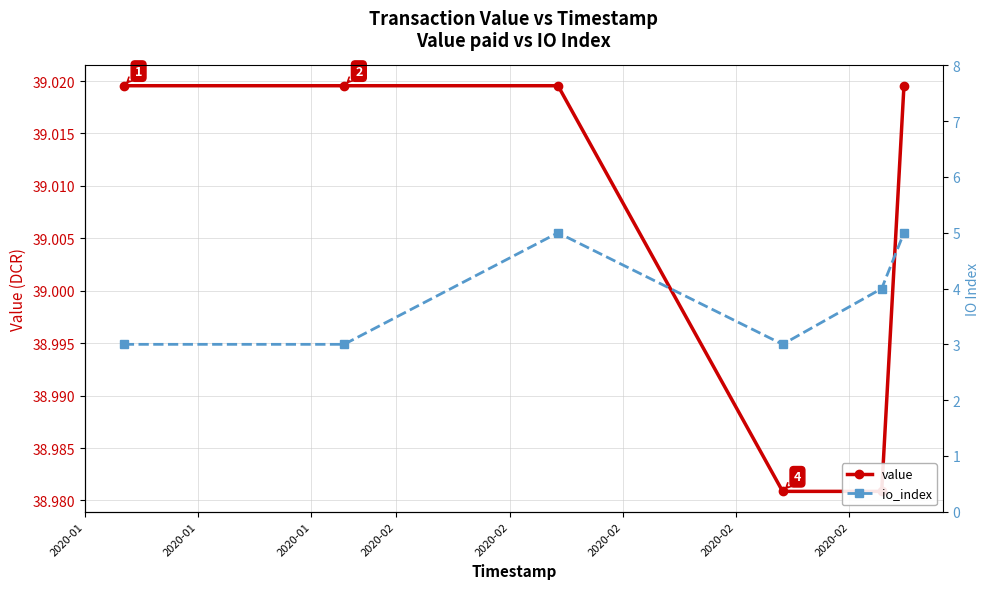

What is the average value of the io_index series?

3.8